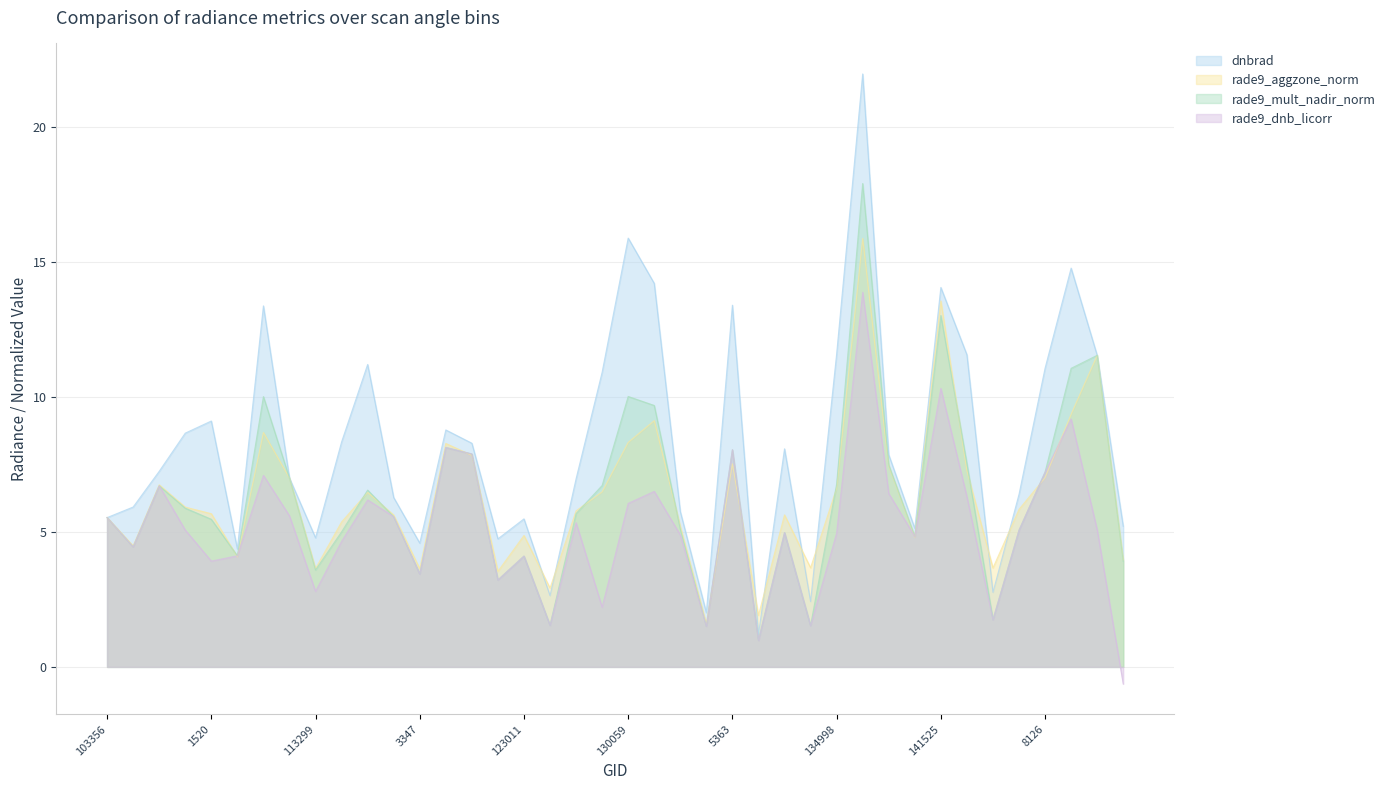

What is the value of the dnbrad point at the 11th from the left?

11.2